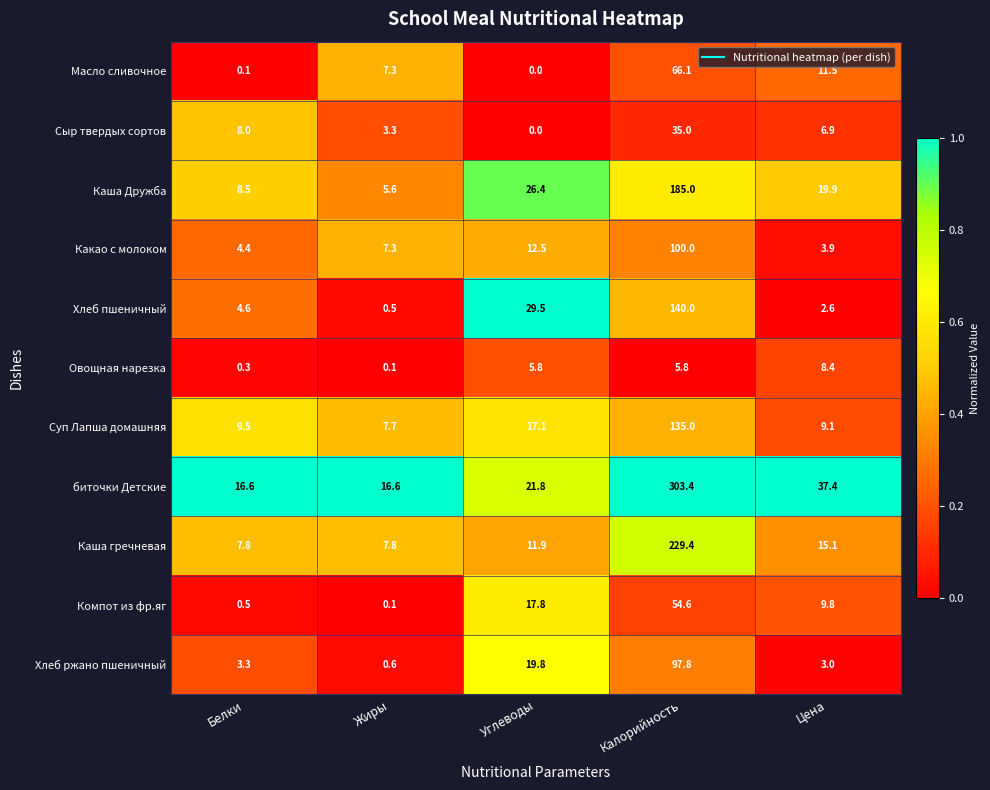

At which category does the chart reach its peak across all series?

Калорийность